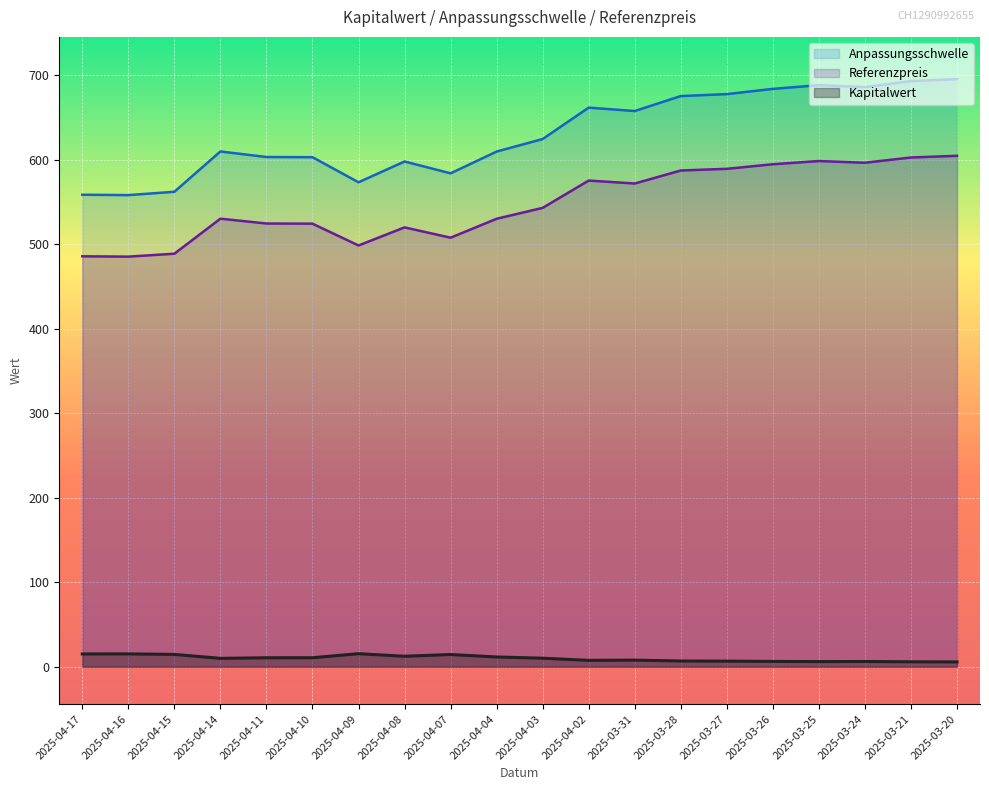

What is the difference between the maximum and minimum values in the Referenzpreis series?

119.3